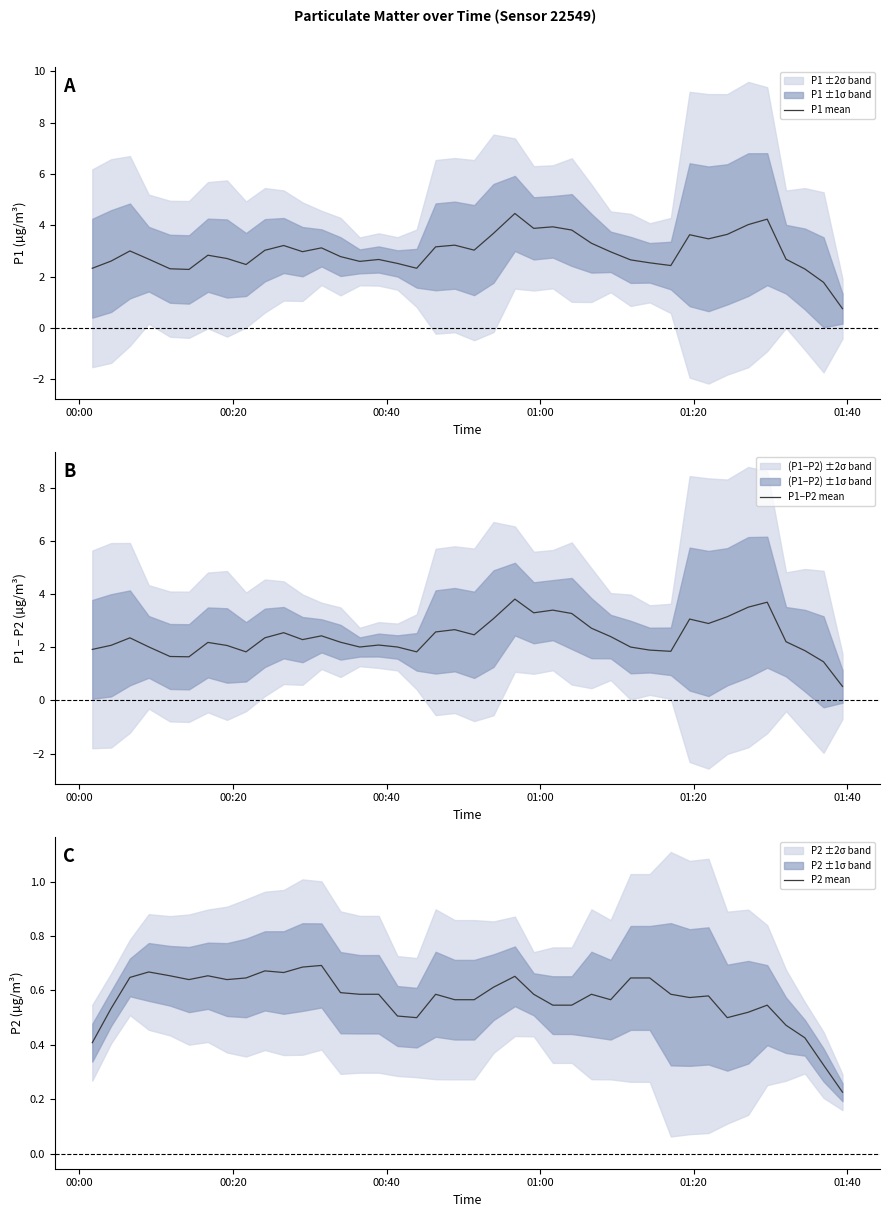

True or false: P1−P2 mean has a value of 1.3 at 16.

False